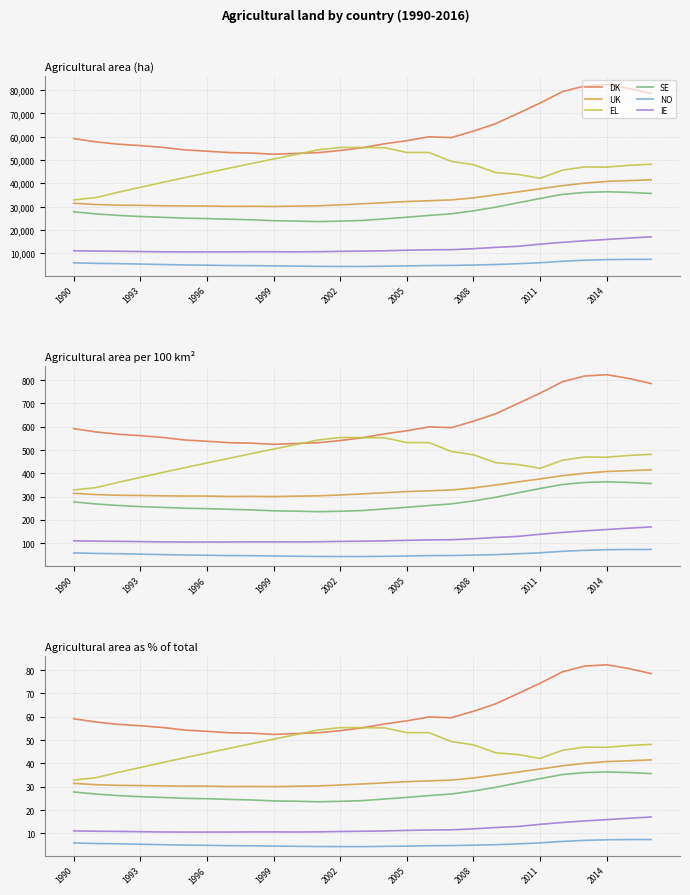

Is it true that UK equals 30.5 at 1993?

True